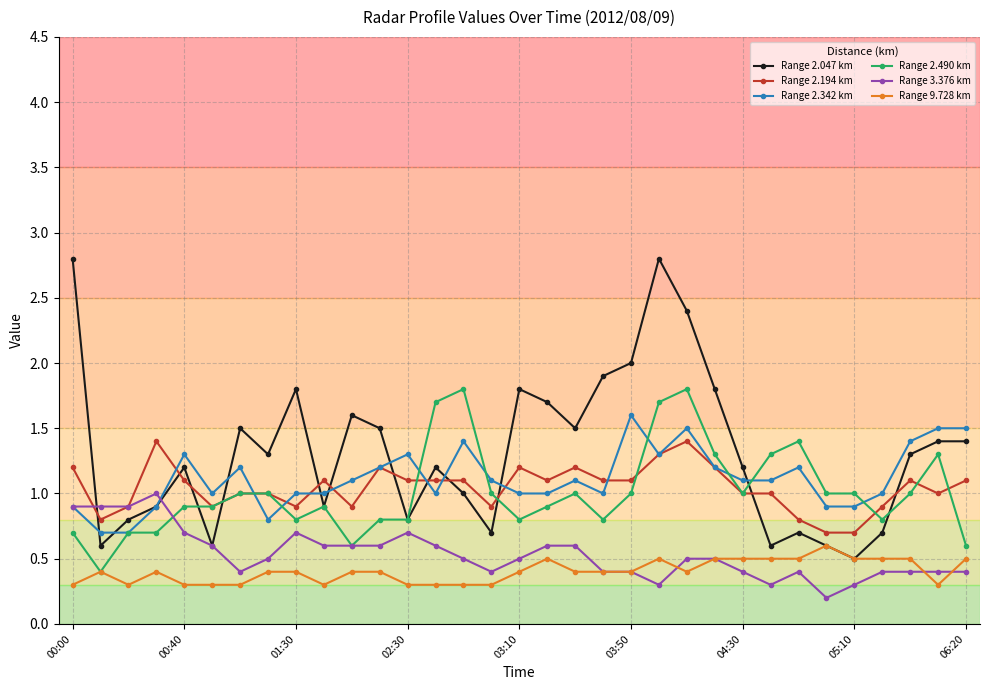

True or false: Range 9.728 km has more than 0 interior local peaks.

True